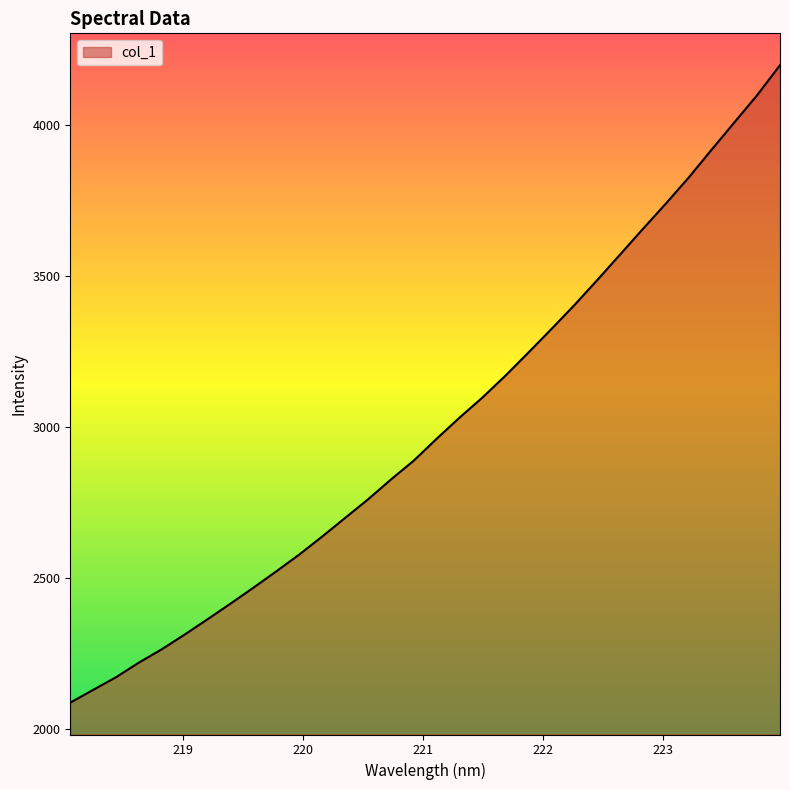

What is the smallest value displayed?

2086.8